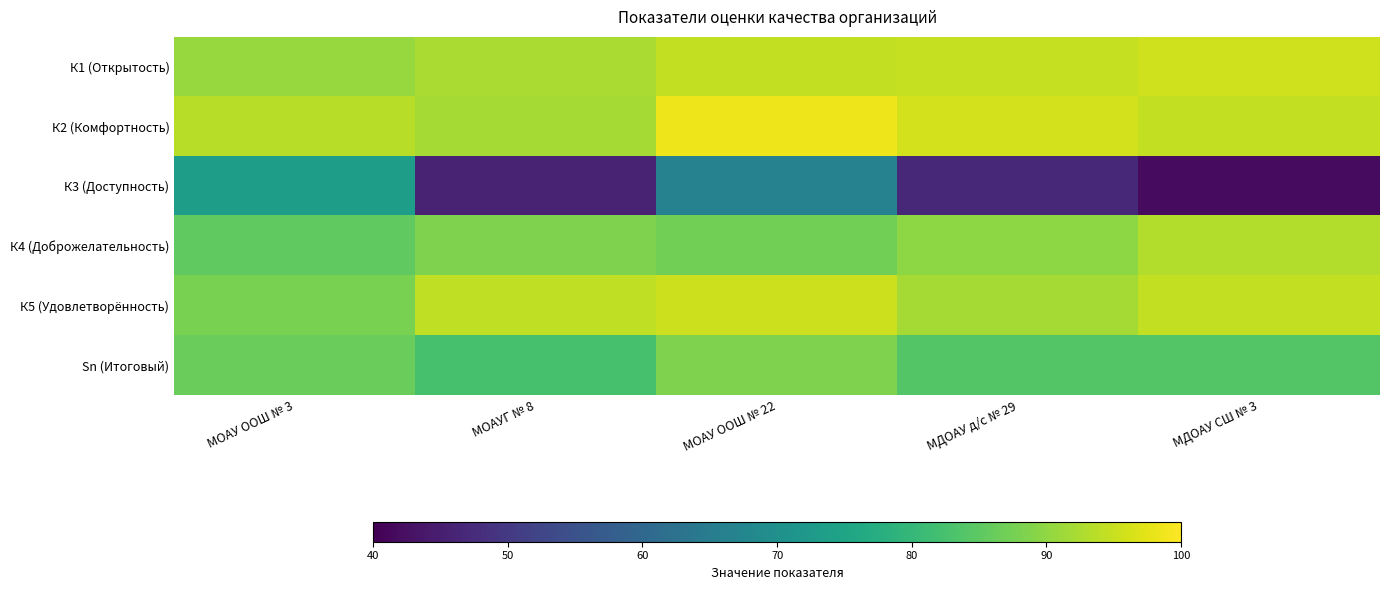

What is the difference between the highest and lowest values at МДОАУ д/с № 29?

49.3